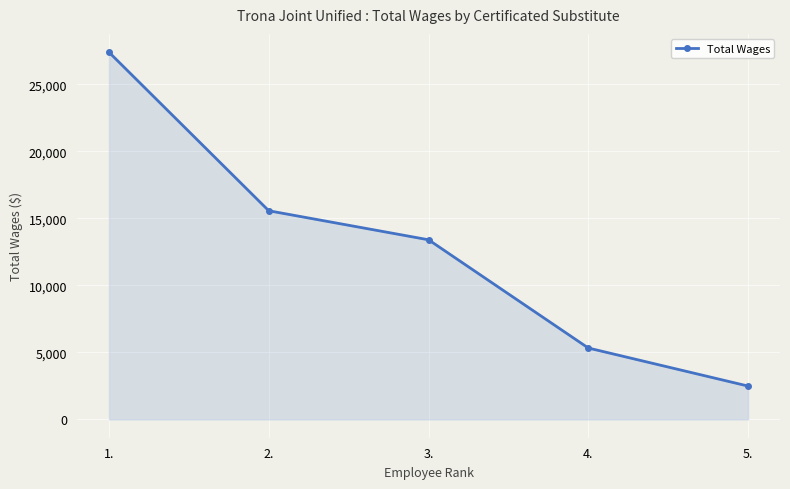

What is the change in value from 4. to 5.?

-2838